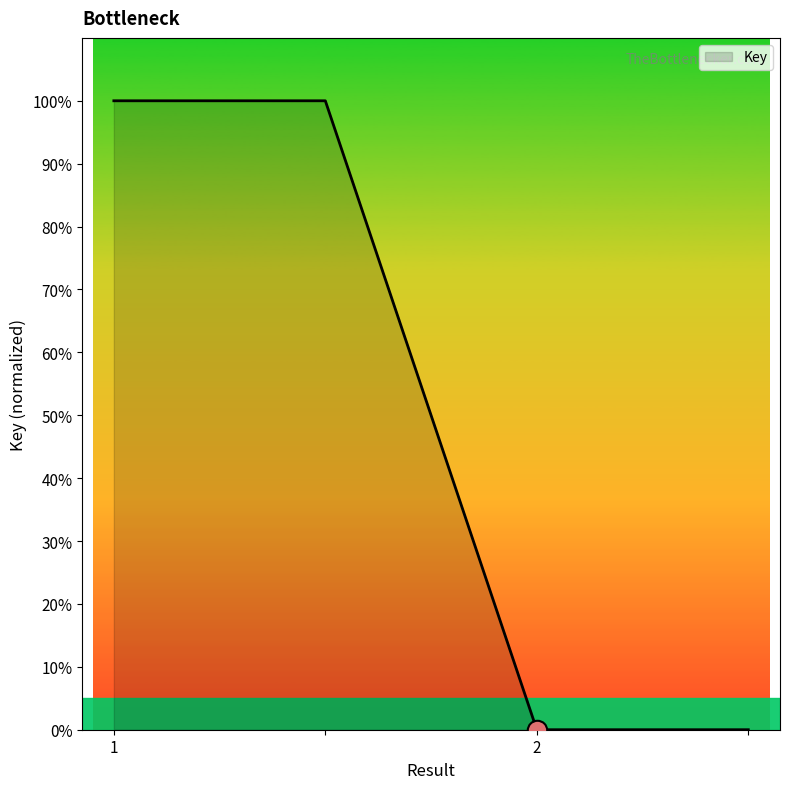

What is the greatest value displayed?

100